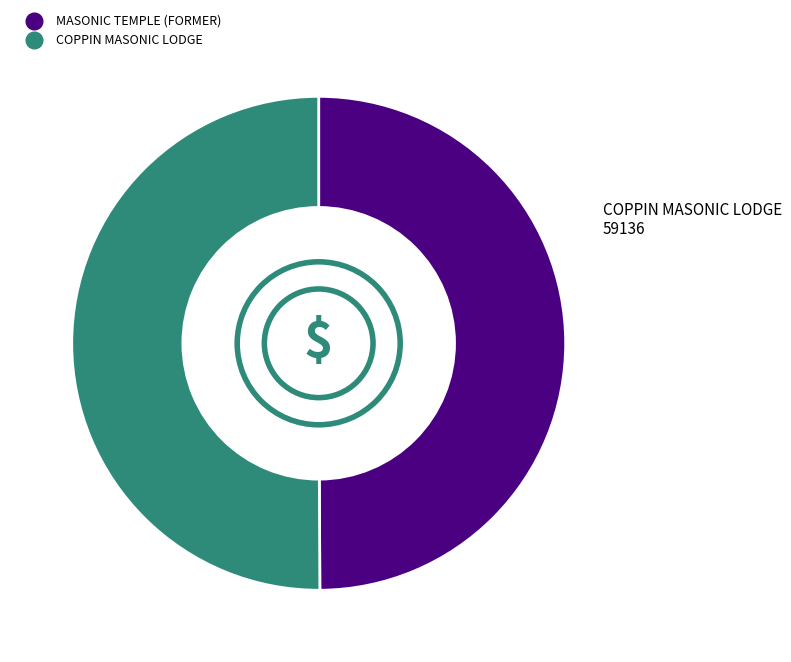

Approximately how many times larger is the value at COPPIN MASONIC LODGE compared to MASONIC TEMPLE (FORMER)?

1.0